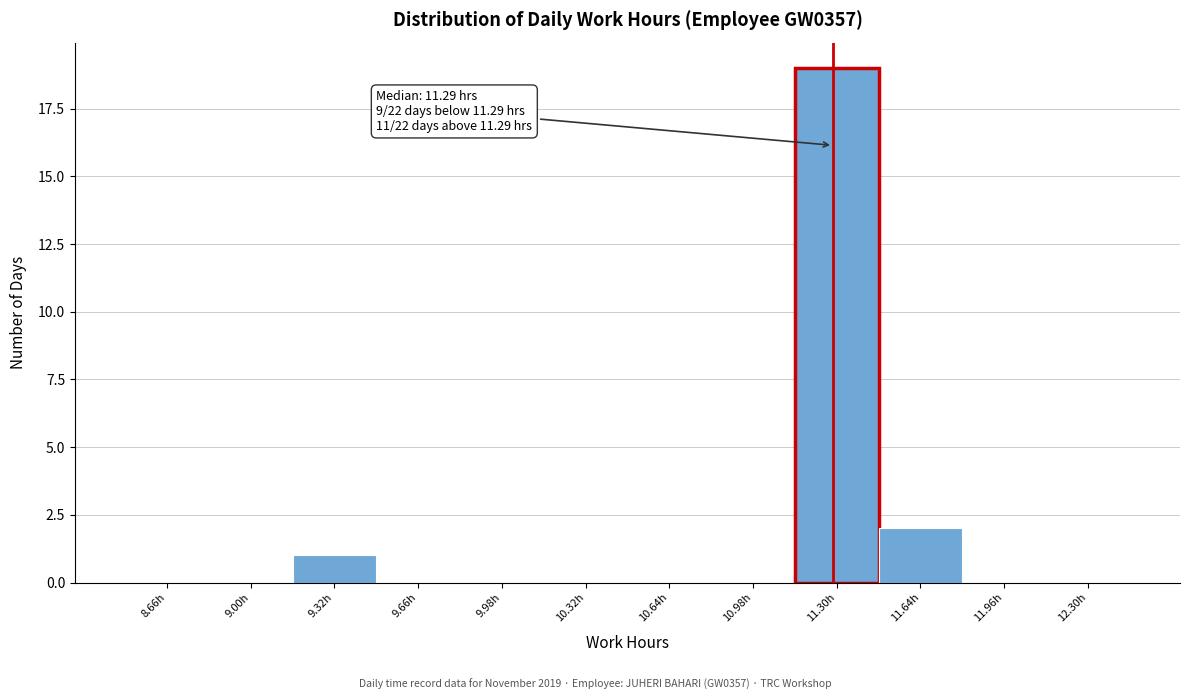

Which range on the x-axis has the tallest bar?

11.14 to 11.47